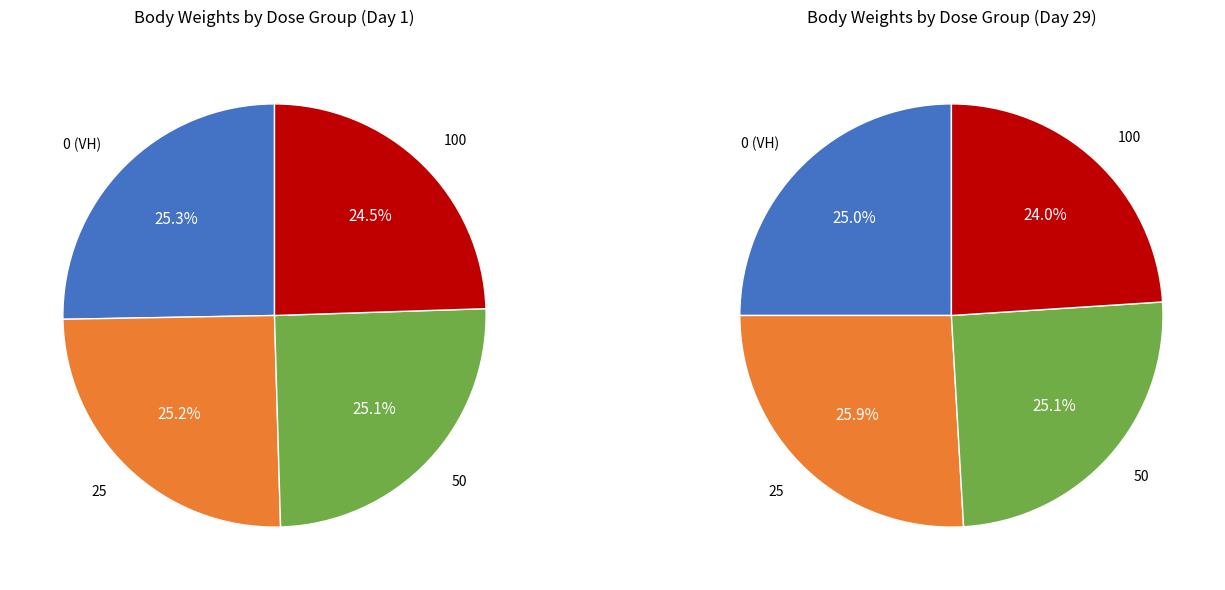

Does 100 represent more than half of the total?

No